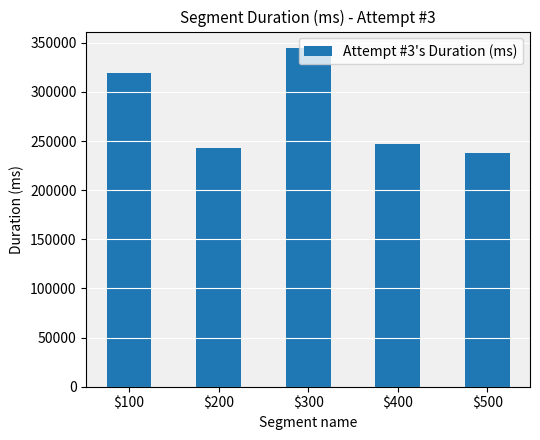

Reading left to right, extract all data points from this chart.

319573	243425	344245	246770	237515